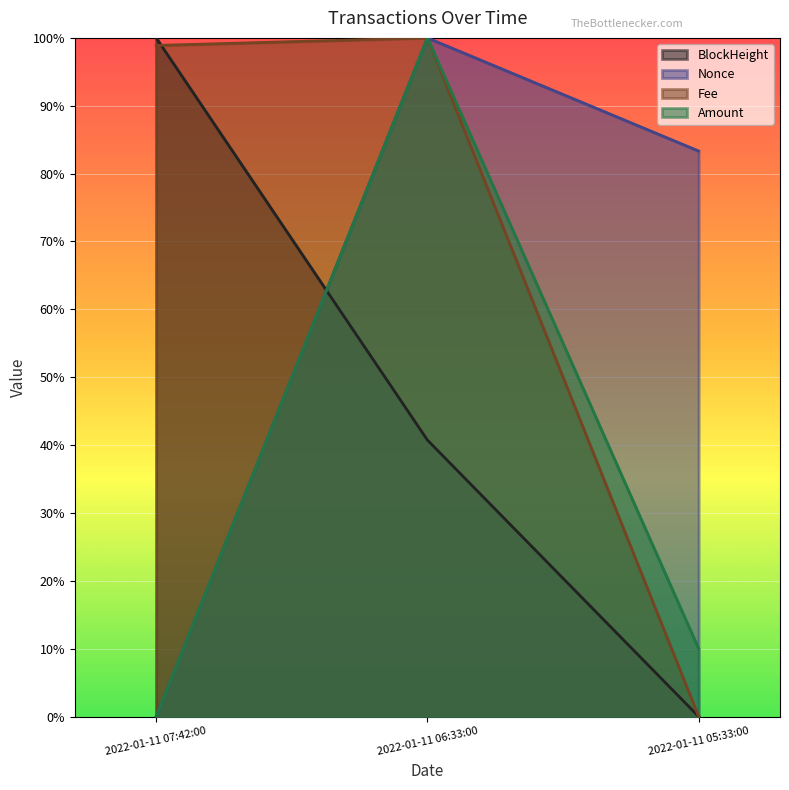

Does the chart display data point markers on the line(s)?

No